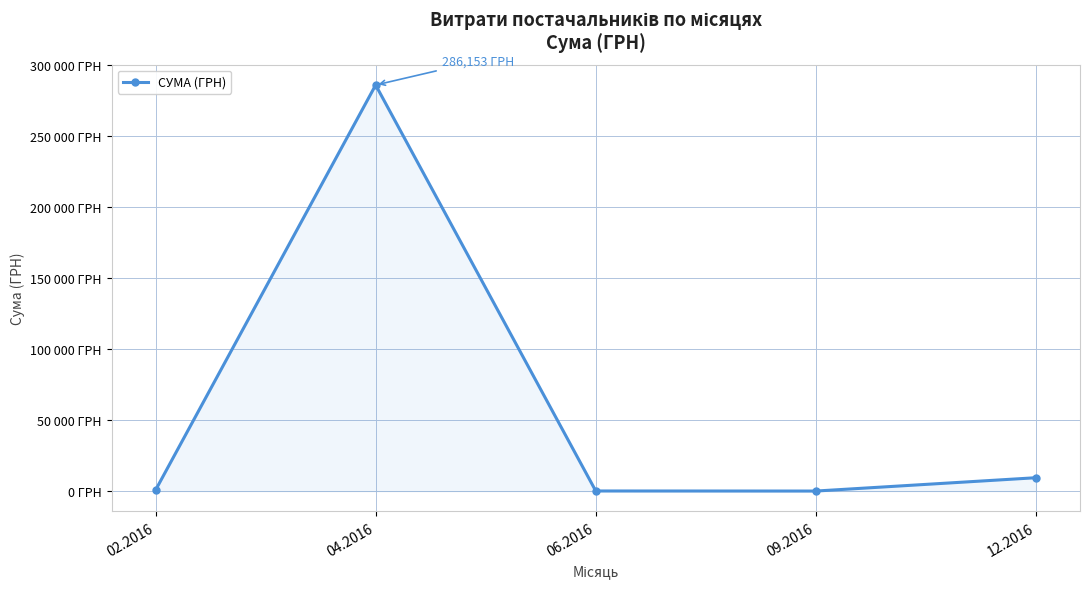

What is the maximum value shown in the chart?

286152.7